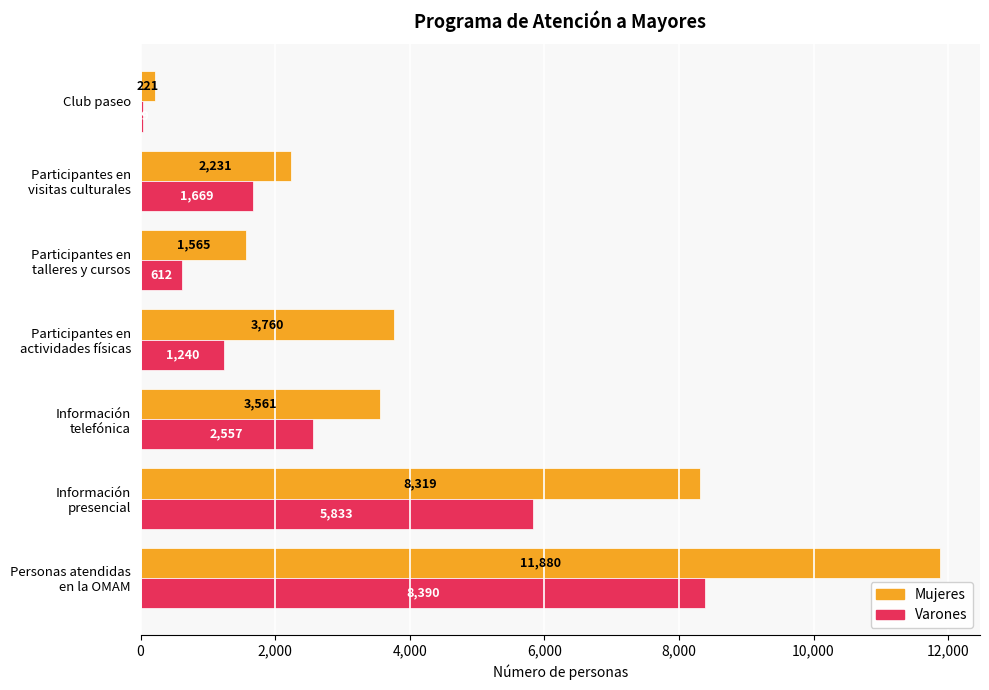

What is the total value across all series at Club paseo?

250